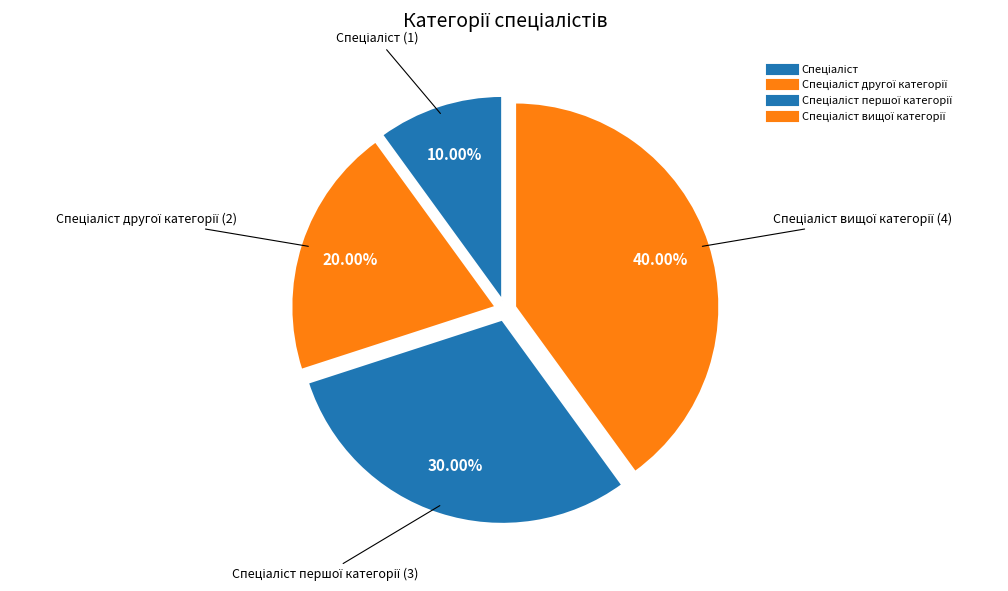

What is the largest slice in the pie chart?

Спеціаліст вищої категорії